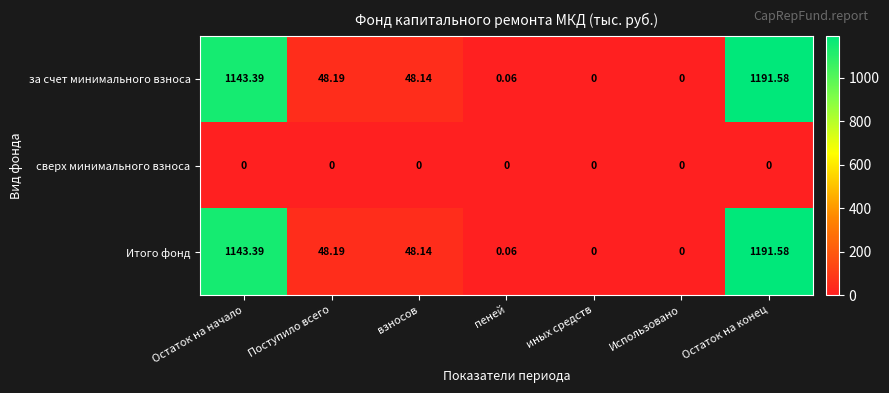

At which label does за счет минимального взноса reach its peak?

Остаток на конец